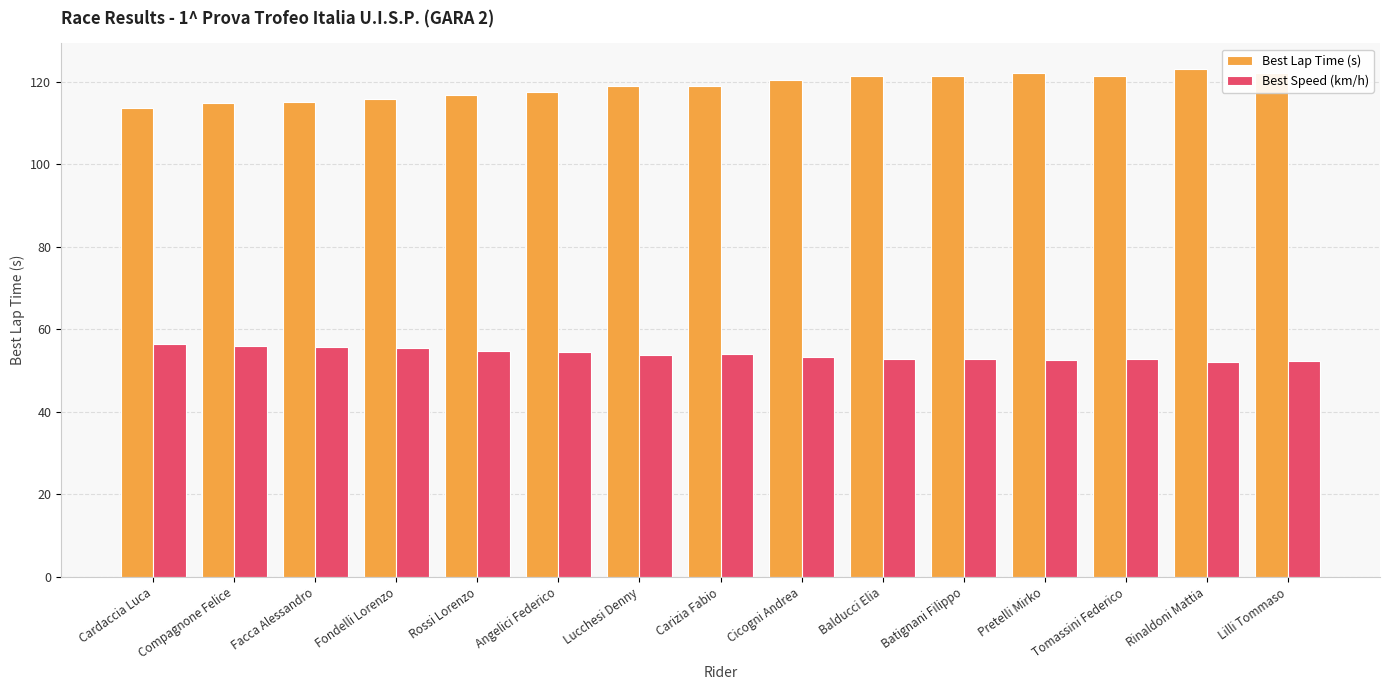

What is the difference between the highest and lowest values at Rossi Lorenzo?

62.0